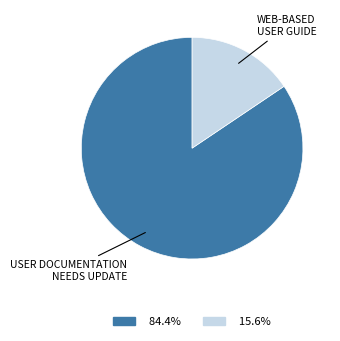

Is there a majority slice in this chart?

Yes